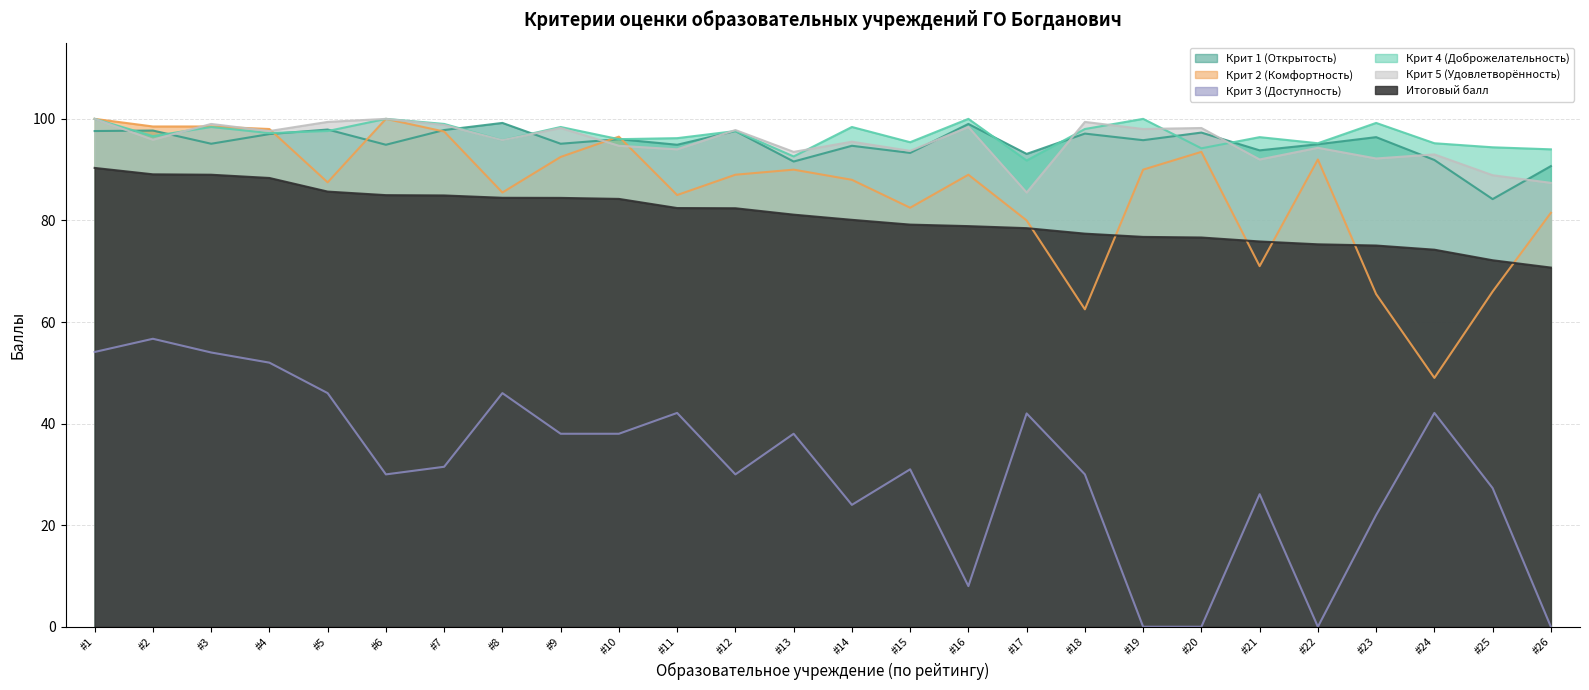

Is it true that Крит 1 (Открытость) equals 153.0 at #20?

False